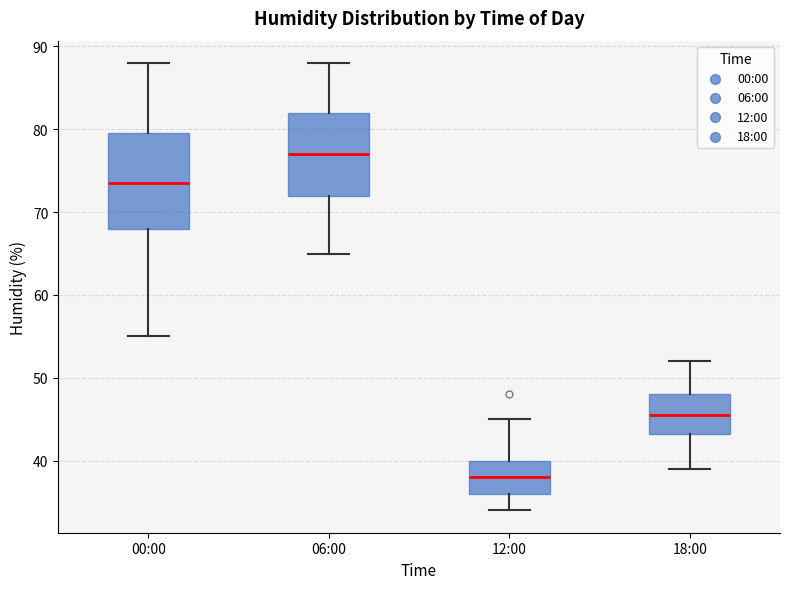

Reading left to right, read every box against the y-axis: the position of its median line, the range the box covers, and the ends of its whiskers. The values are not printed on the chart, so give them approximately, as read against the axis.

00:00: median 74, box 68 to 80, whiskers 55 to 88
06:00: median 77, box 72 to 82, whiskers 65 to 88
12:00: median 38, box 36 to 40, whiskers 34 to 45
18:00: median 46, box 43 to 48, whiskers 39 to 52